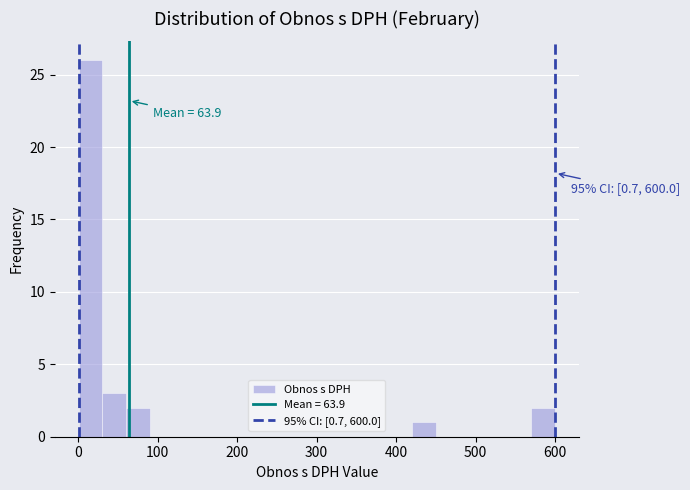

Around what value on the x-axis is the tallest bar? Give the approximate position of its centre, as read against the axis.

20